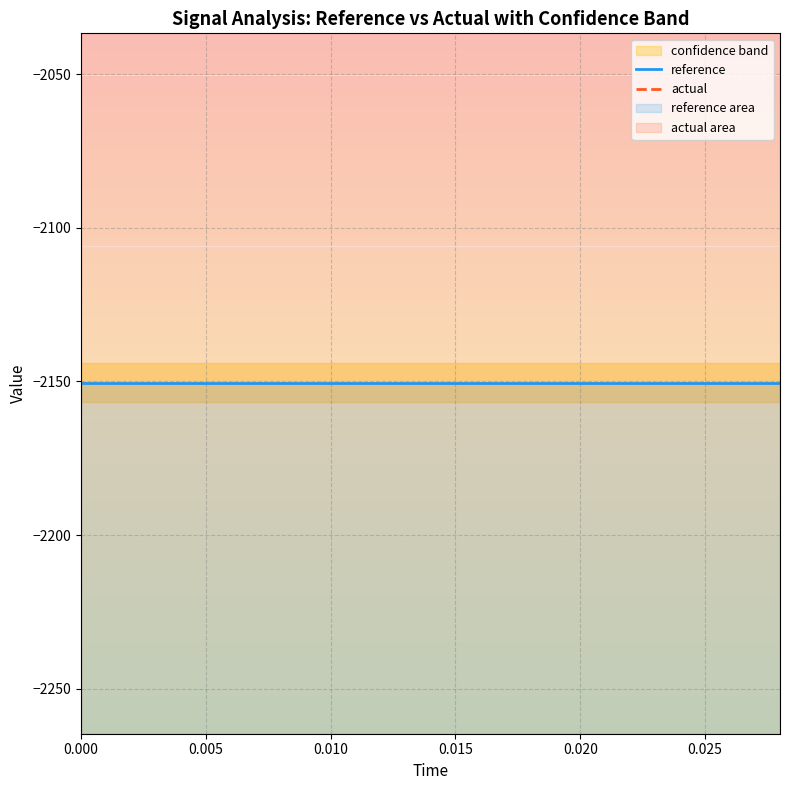

The reference series shows -1497.0 at 0.030. True or false?

False